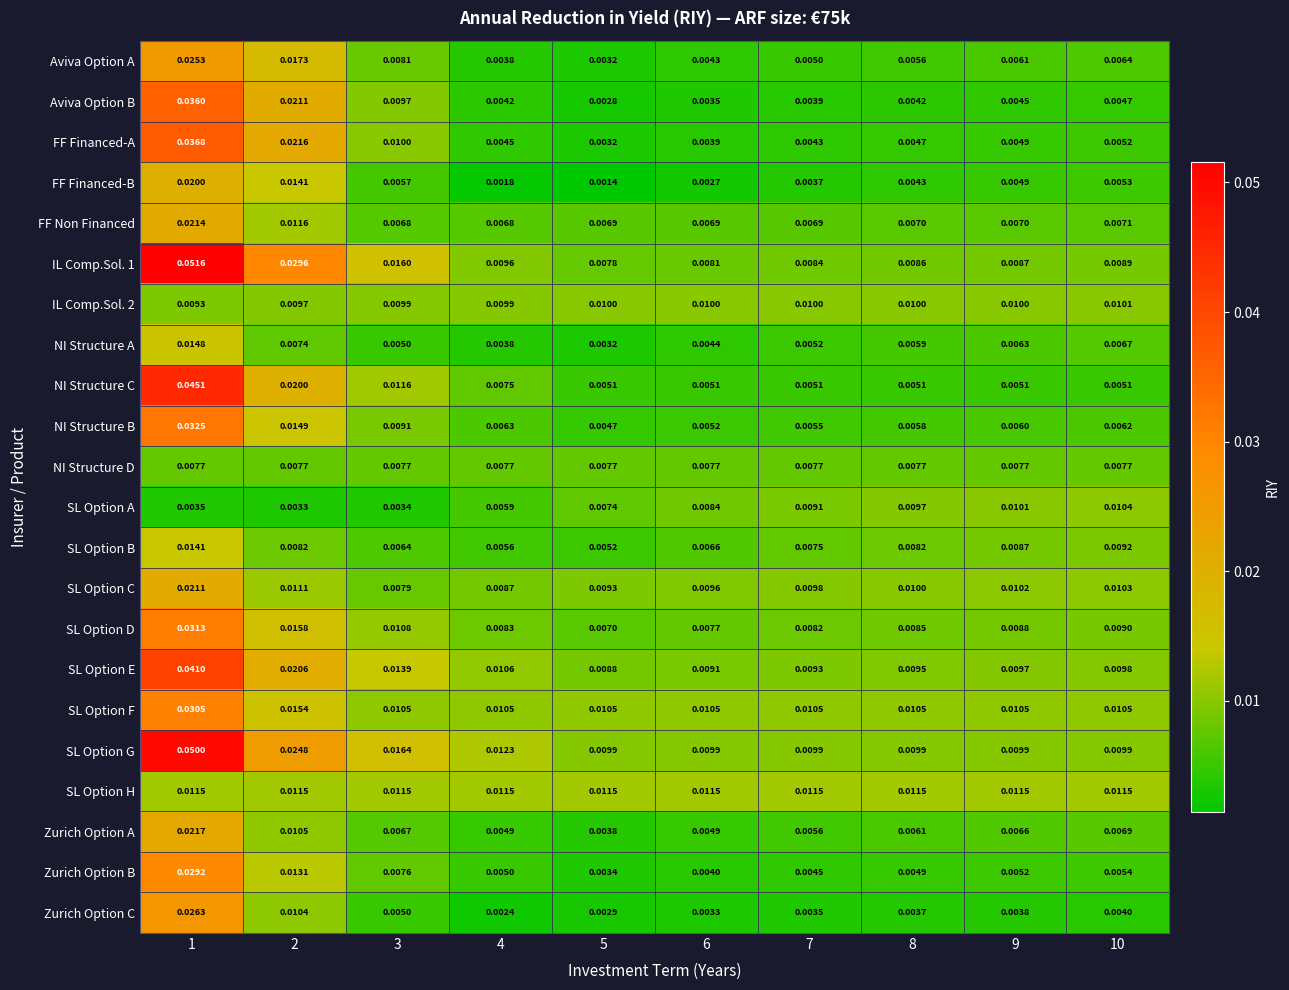

Is the value of FF Financed-B at 3 greater than the value of IL Comp.Sol. 2 at 9?

No